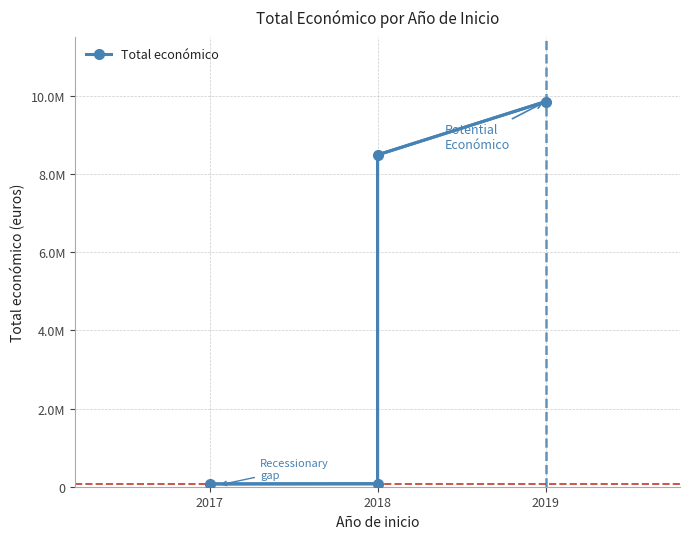

Which category has the lowest value across all series?

2017